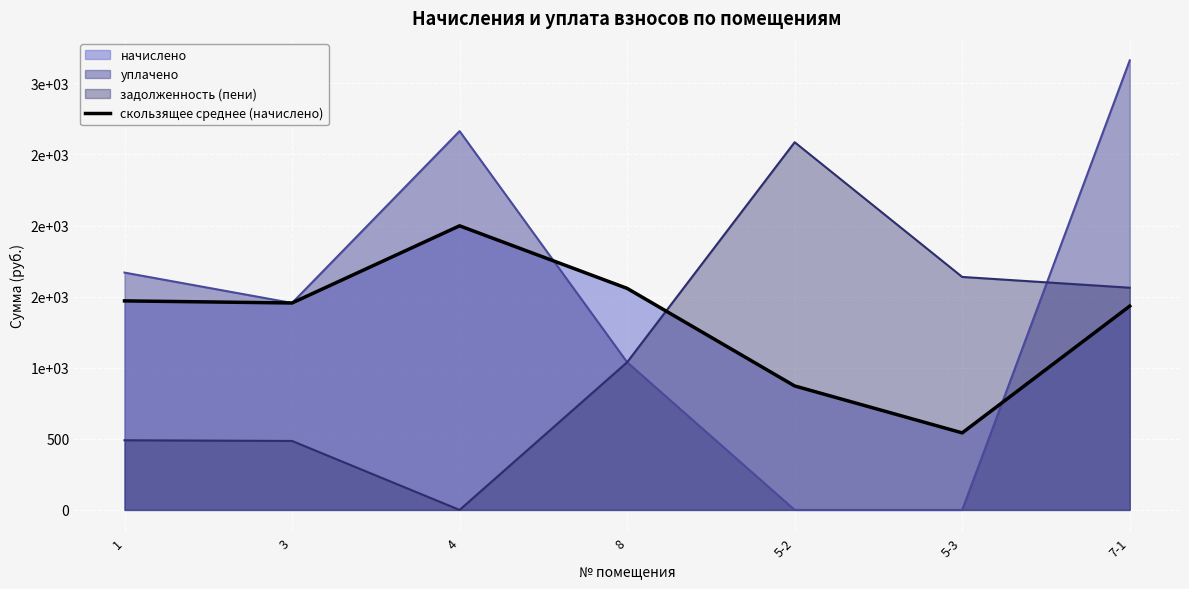

The value at 8 is 1558.0. True or false?

True